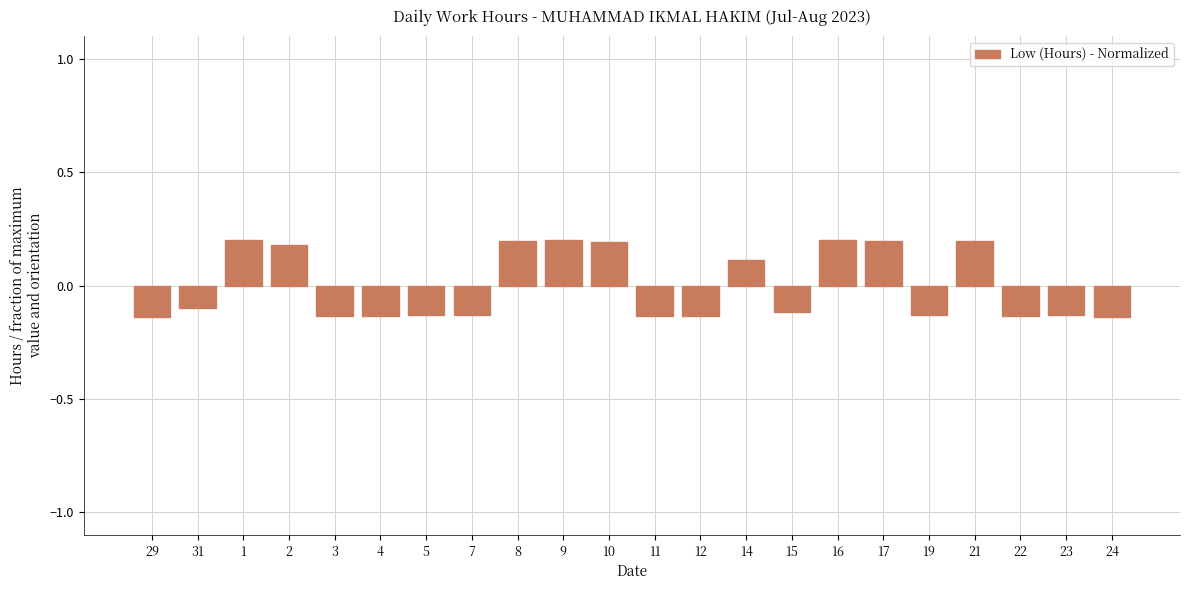

The chart shows a value of 0.1 at 16. True or false?

False